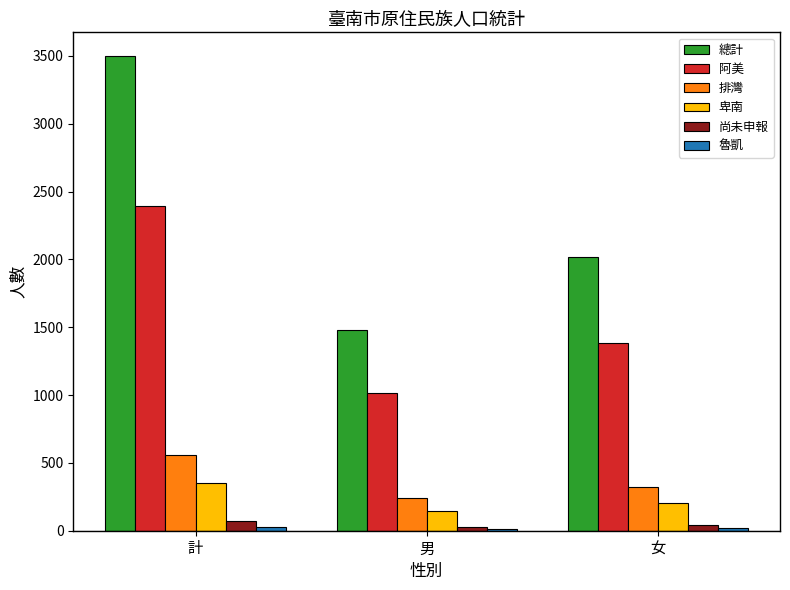

At which label does 卑南 reach its peak?

計